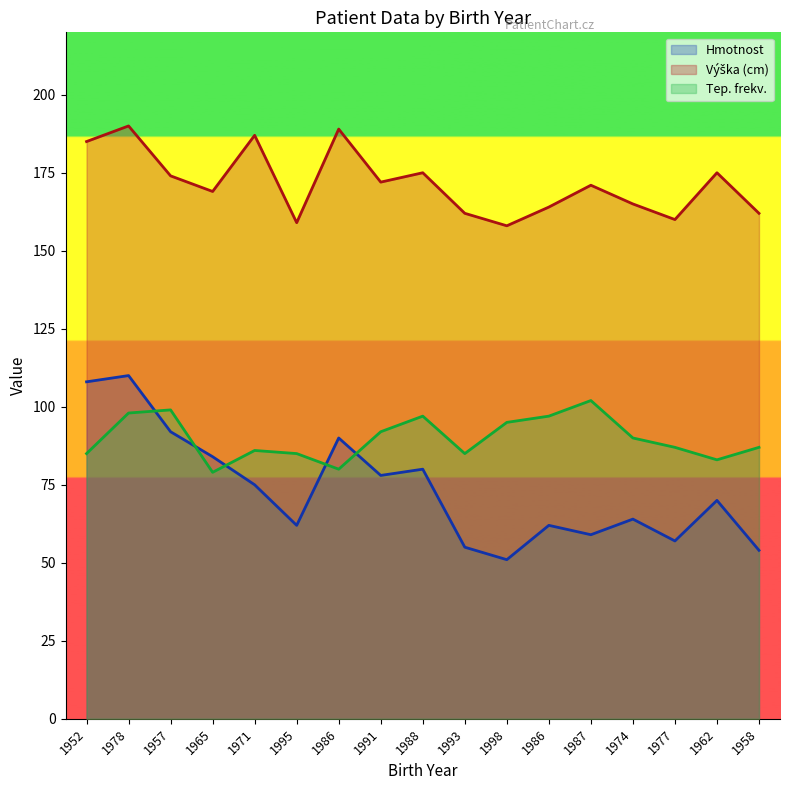

What is the difference between the Tep. frekv. values at 1993 and 1998?

10